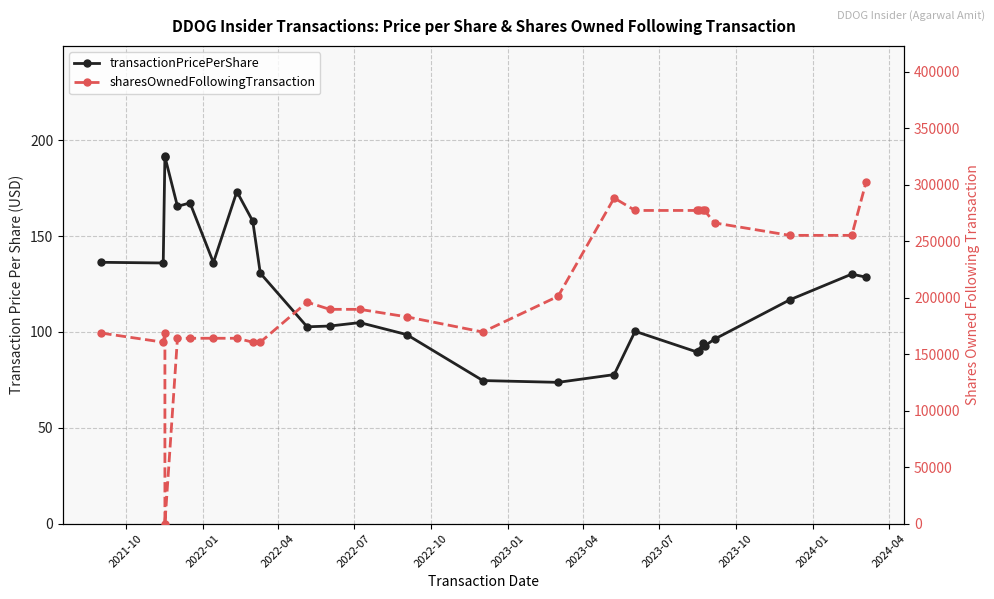

List the series in order of their peak value, highest first.

sharesOwnedFollowingTransaction, transactionPricePerShare